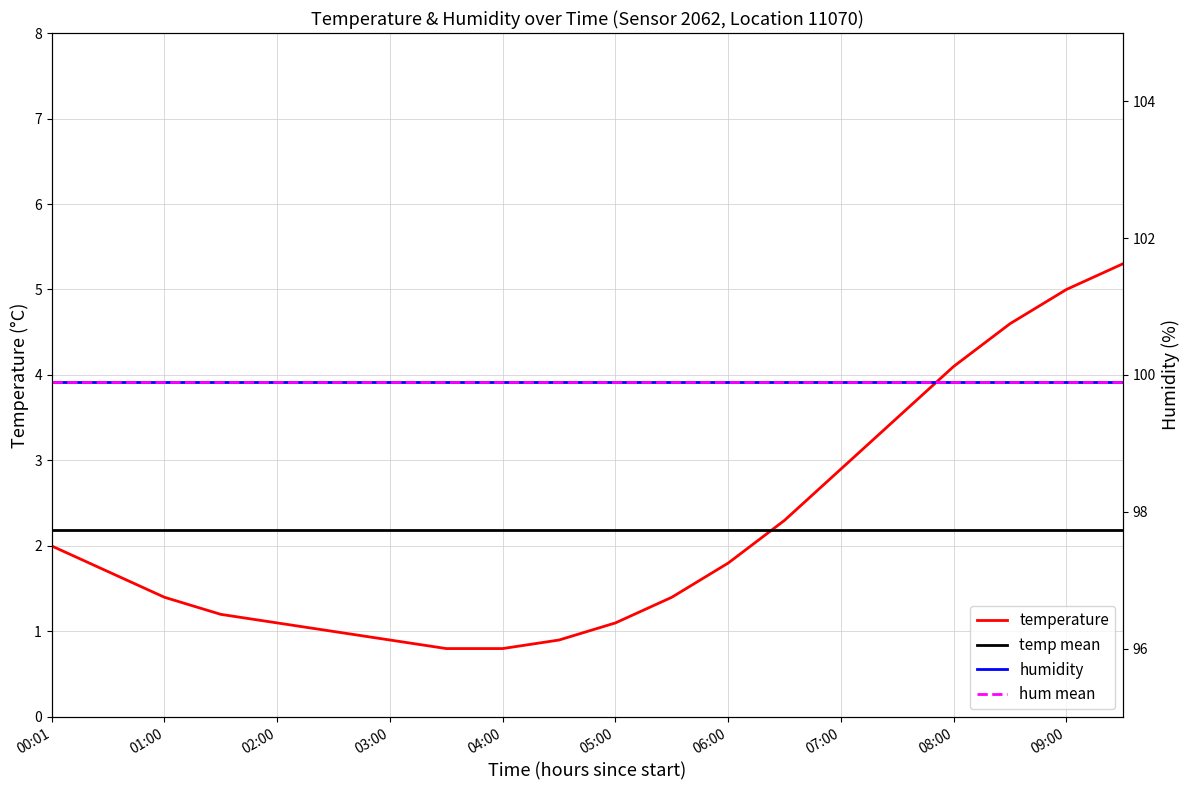

What are all the series names shown in the legend?

temperature, temp mean, humidity, hum mean